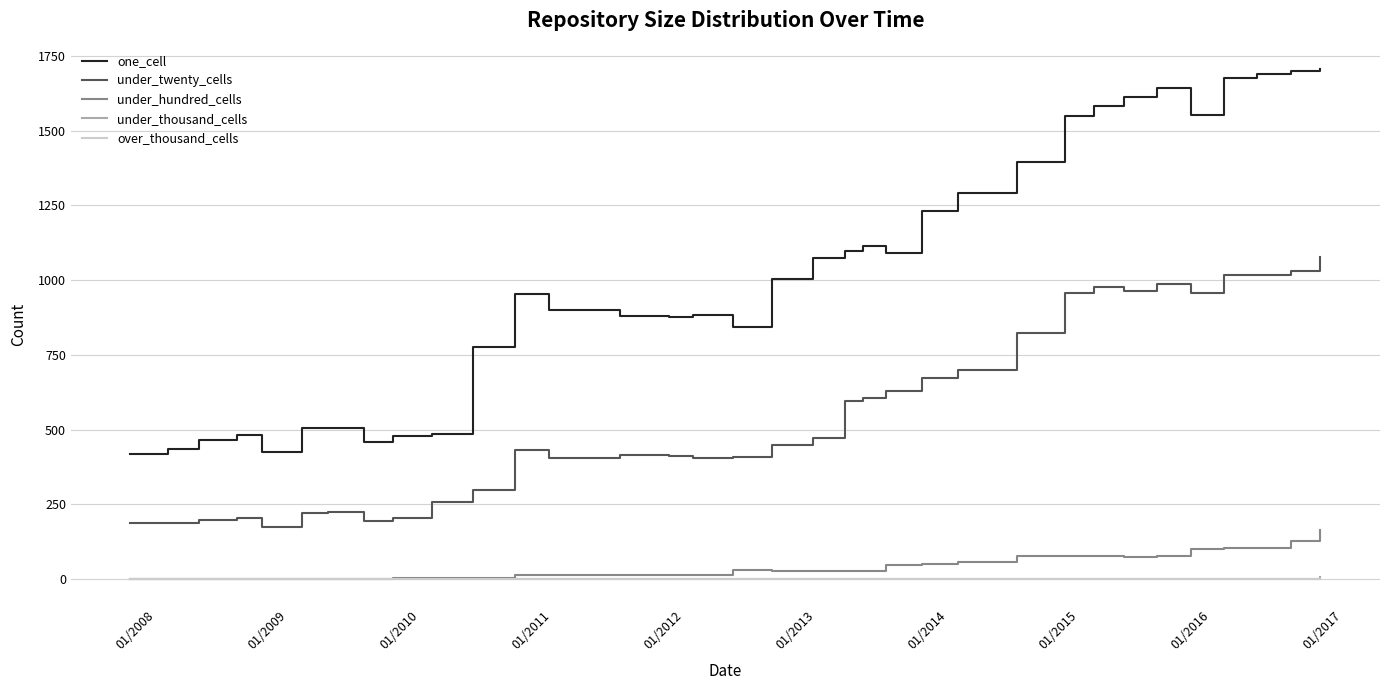

What is the maximum value shown in the chart?

1706